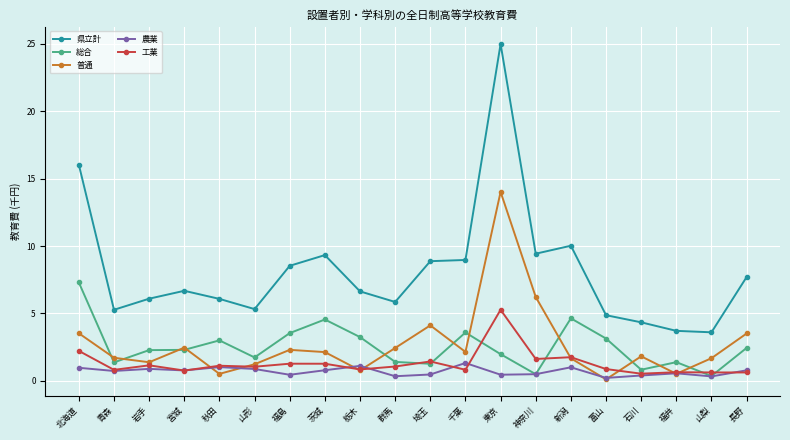

List the series in order of their peak value, highest first.

県立計, 普通, 総合, 工業, 農業